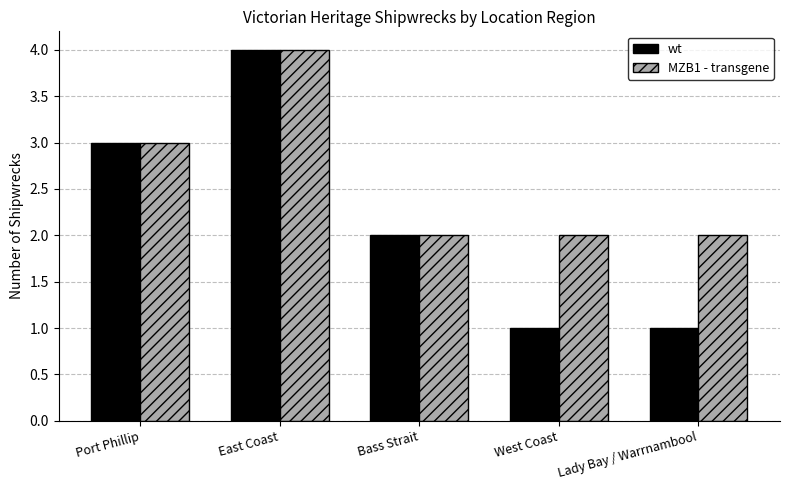

Reading left to right, transcribe all the data shown in this chart.

wt: Port Phillip=3	East Coast=4	Bass Strait=2	West Coast=1	Lady Bay / Warrnambool=1
MZB1 - transgene: Port Phillip=3	East Coast=4	Bass Strait=2	West Coast=2	Lady Bay / Warrnambool=2